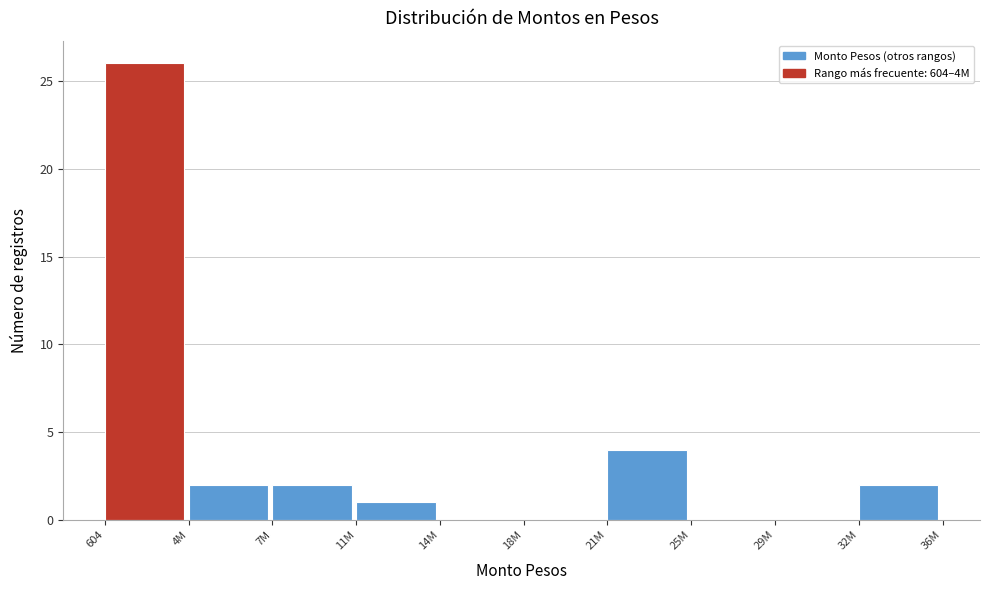

Reading left to right, list all the values displayed in this chart.

604=26	4M=2	7M=2	11M=1	14M=0	18M=0	21M=4	25M=0	29M=0	32M=2